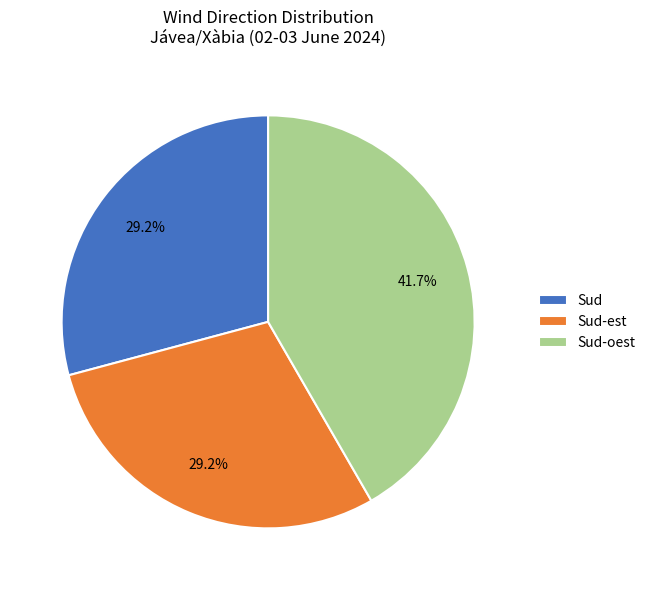

Is it true that Sud is 39% of the pie?

False